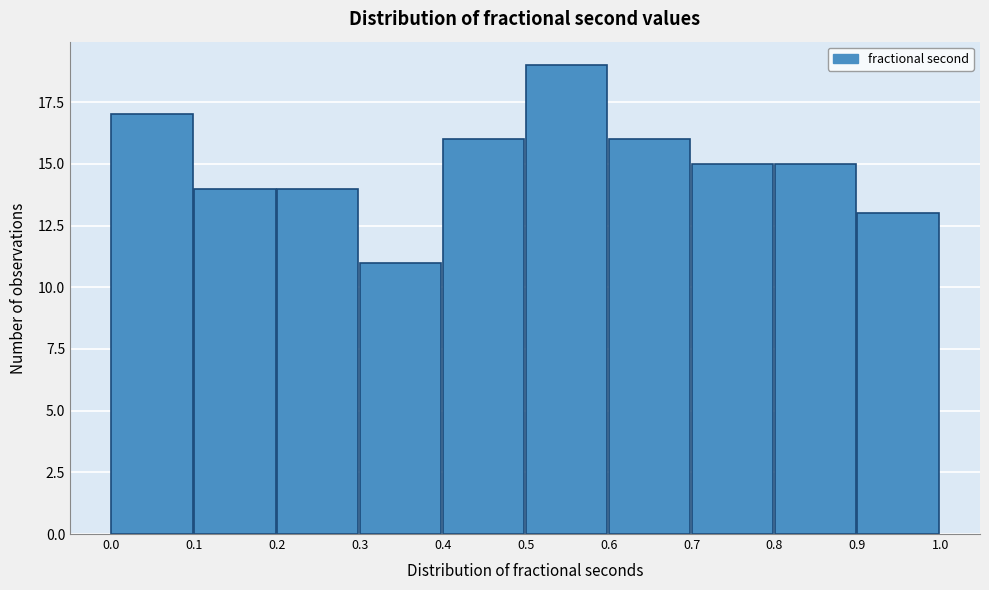

Reading left to right, list every bar in this chart as the range it spans on the x-axis followed by its height. The values are not printed on the chart, so give them approximately, as read against the axis.

0.0 to 0.1: 17
0.1 to 0.2: 14
0.2 to 0.3: 14
0.3 to 0.4: 11
0.4 to 0.5: 16
0.5 to 0.6: 19
0.6 to 0.7: 16
0.7 to 0.8: 15
0.8 to 0.9: 15
0.9 to 1.0: 13